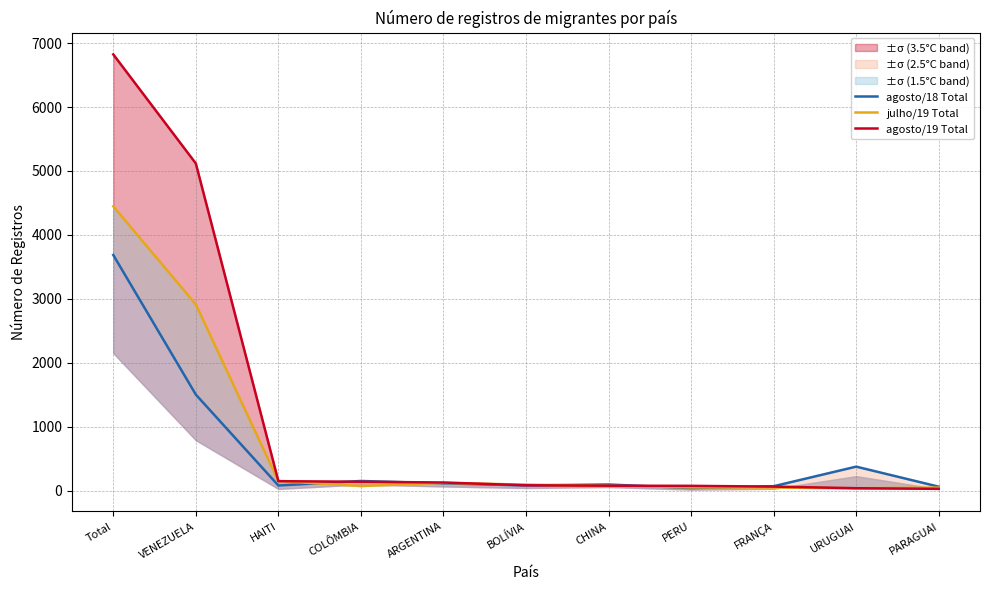

Is the value of agosto/19 Total at BOLÍVIA greater than the value of julho/19 Total at URUGUAI?

Yes